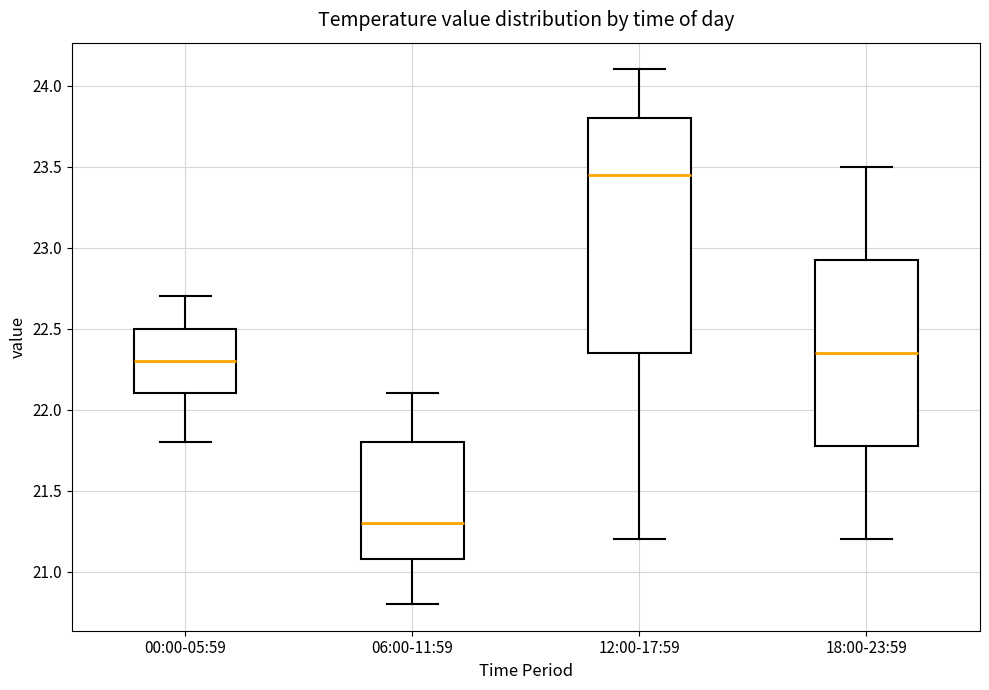

Where does the upper whisker of the box for 00:00-05:59 end on the y-axis? The values are not printed on the chart, so give them approximately, as read against the axis.

22.70